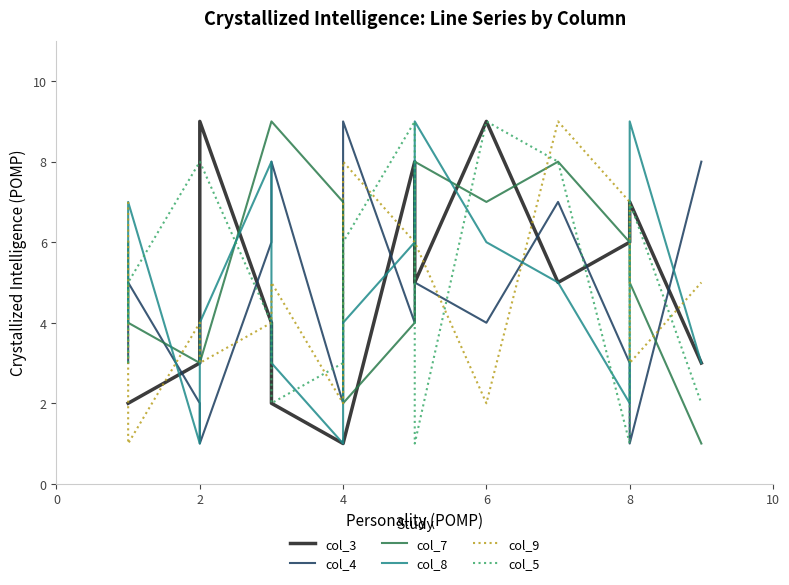

Which series has the largest total across all categories?

col_7